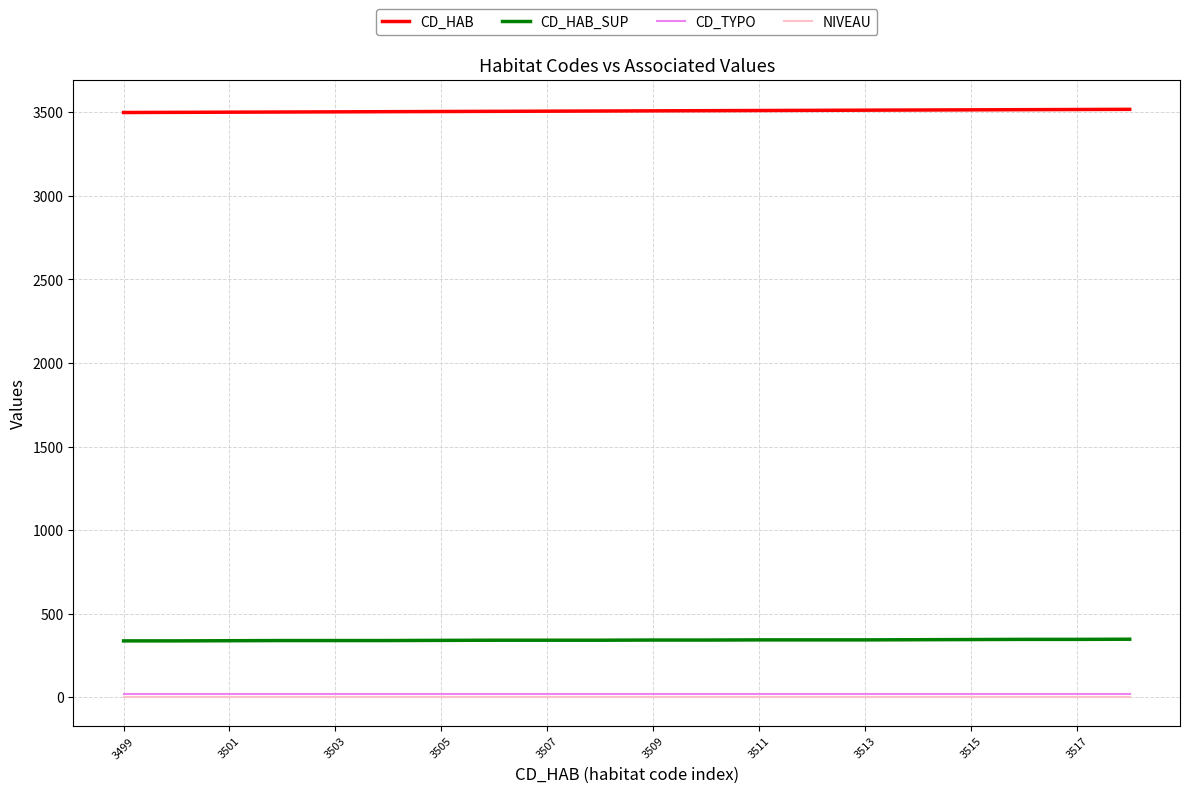

What is the greatest value displayed?

3518